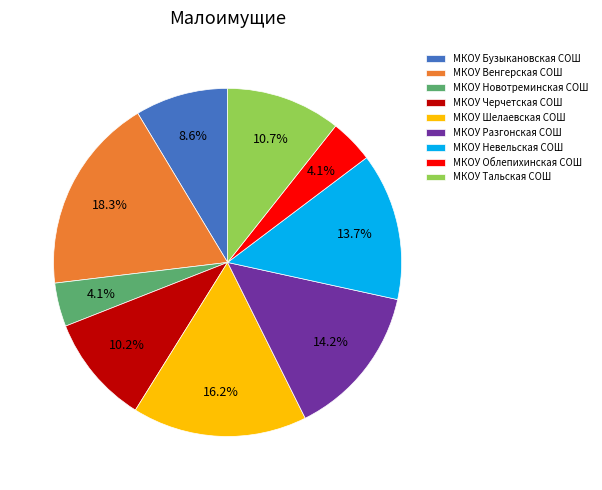

Is there a majority slice in this chart?

No